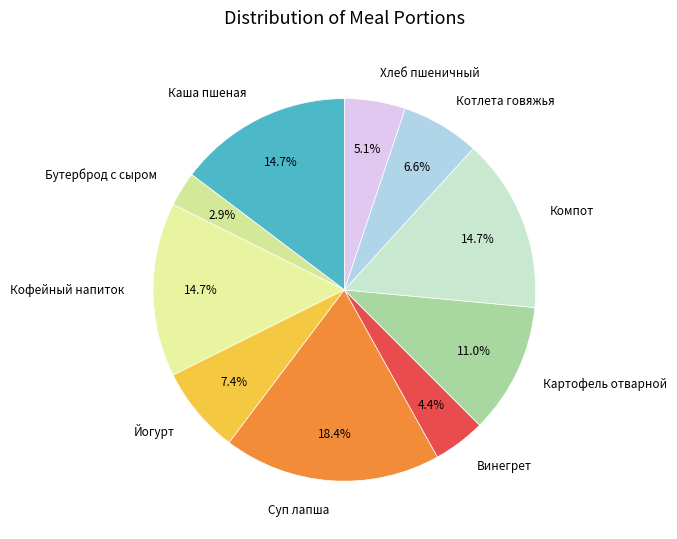

What is the ratio of the value at Котлета говяжья to the value at Хлеб пшеничный?

1.3